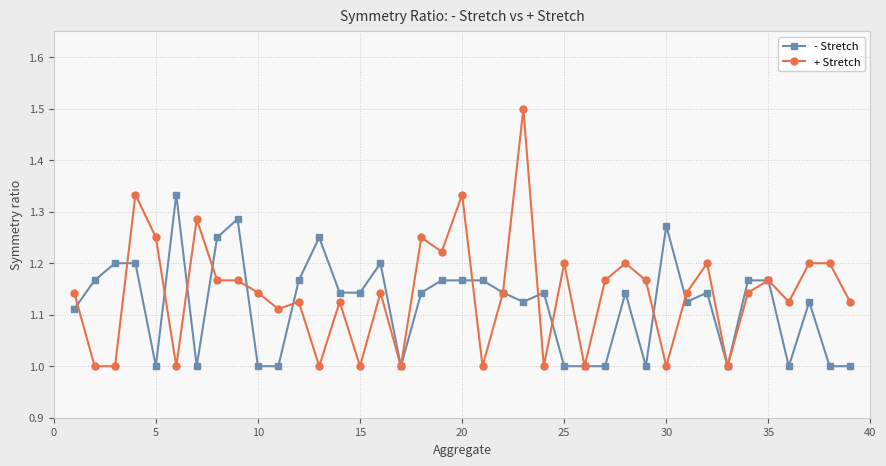

Rank the series by their maximum value, from lowest to highest.

- Stretch, + Stretch